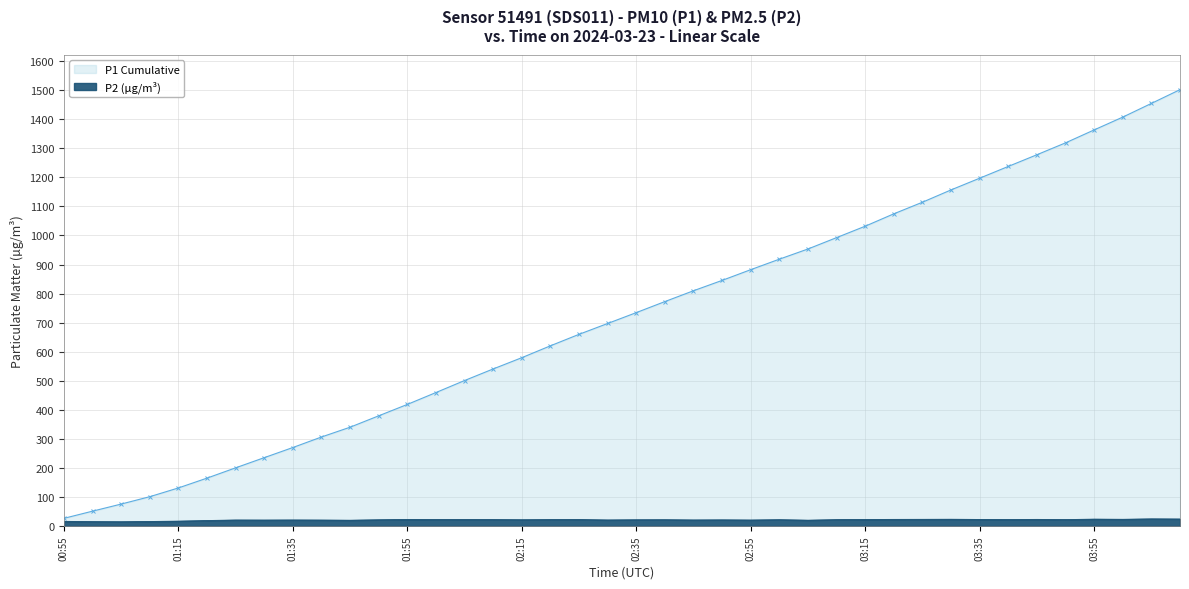

At how many categories does at least one series exceed 1142?

9